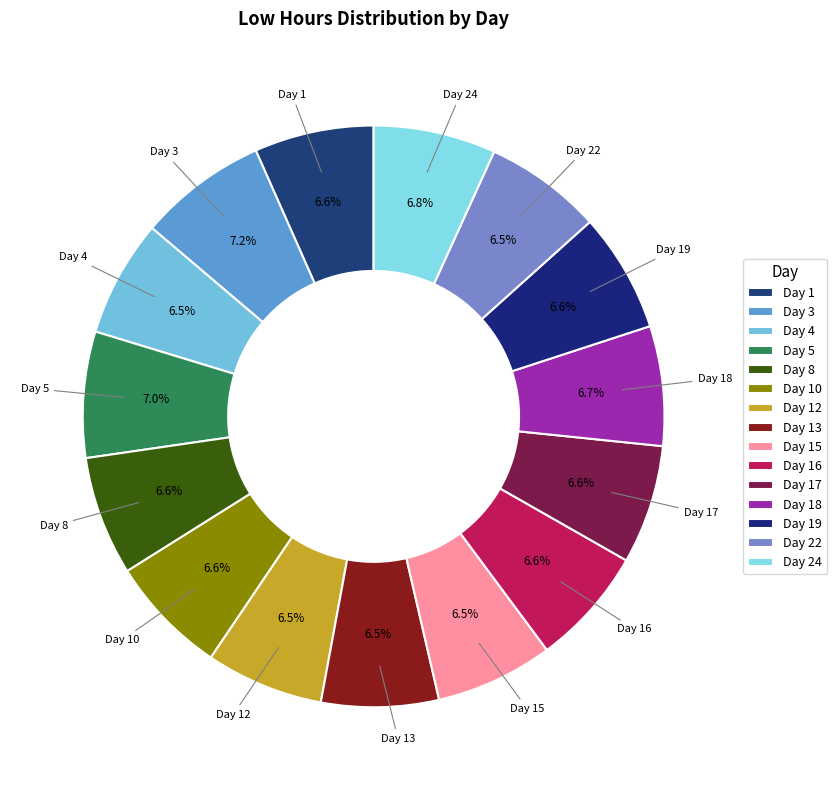

What percentage is the Day 5 slice, to the nearest percent?

7%